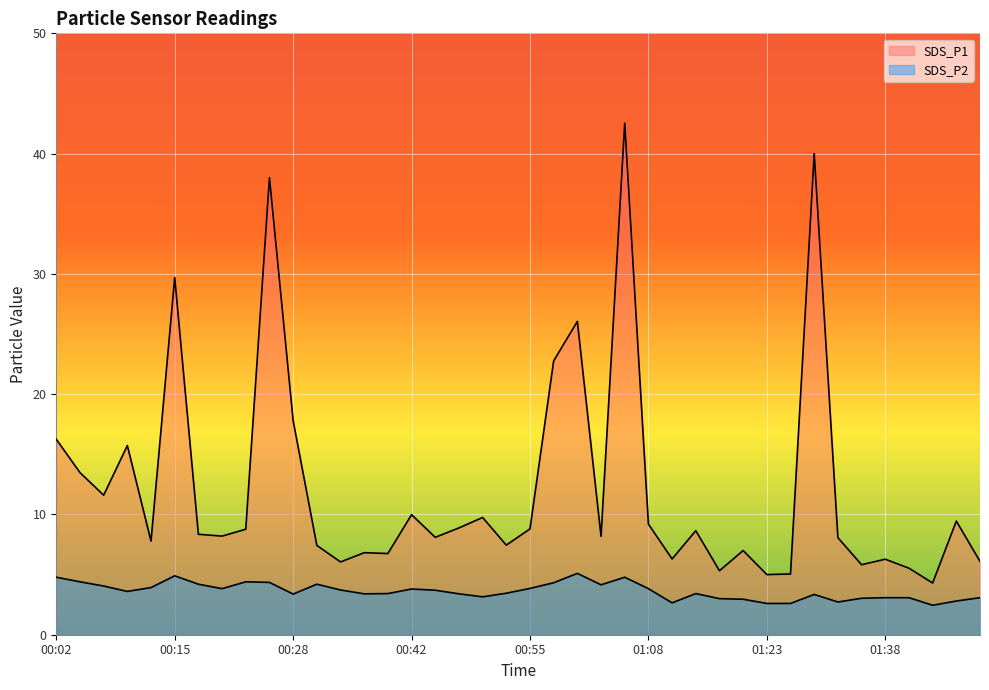

What is the label of the 40th point from the right?

00:02